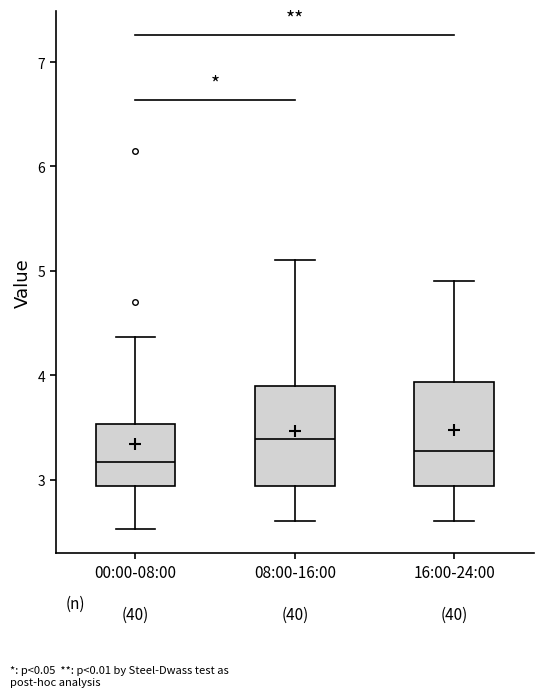

Where is the upper edge of the box for 08:00-16:00 on the y-axis? The values are not printed on the chart, so give them approximately, as read against the axis.

3.9